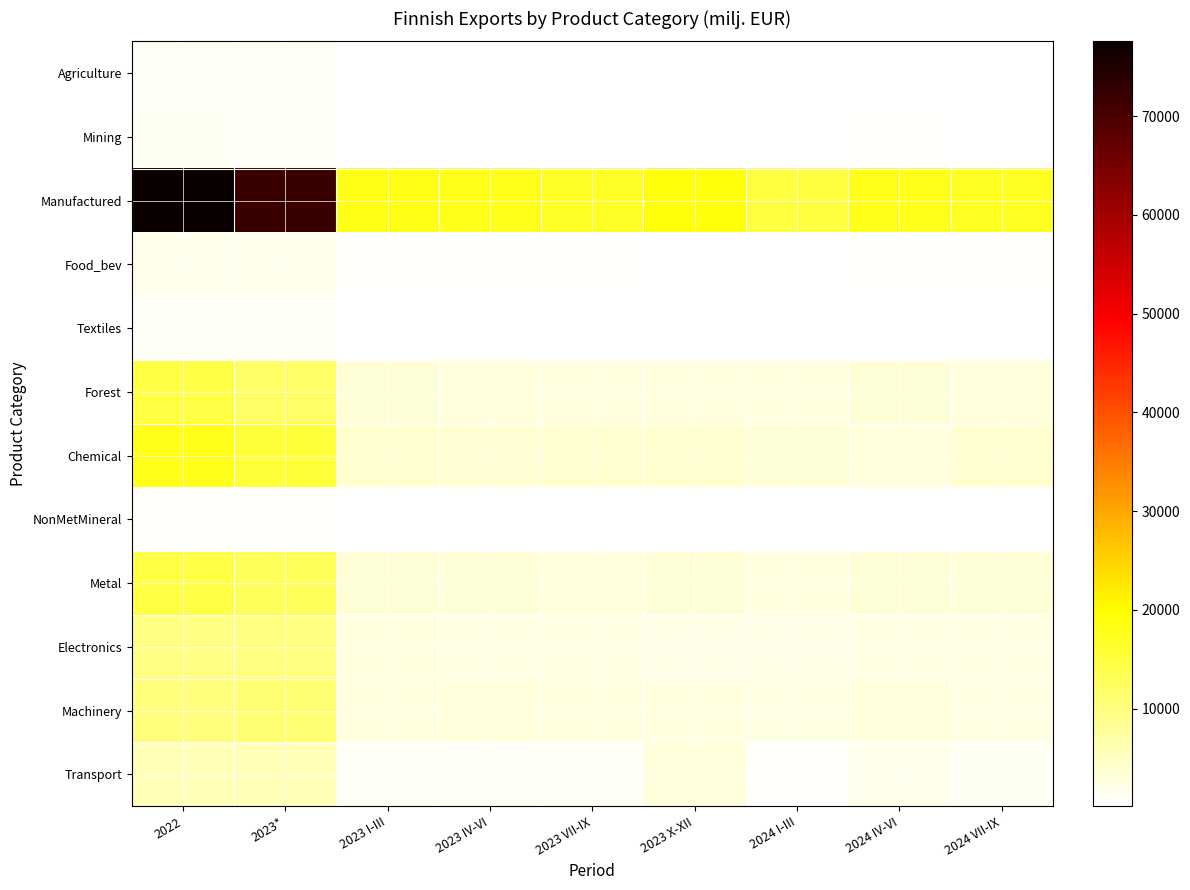

What is the spread (max minus min) of values at 2024 IV-VI?

17749.9